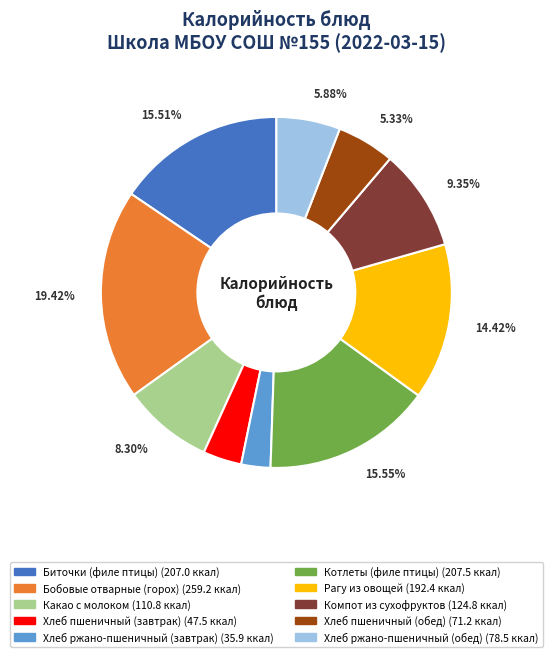

Do Хлеб пшеничный (обед) and Хлеб ржано-пшеничный (завтрак) together represent more than half of the pie?

No